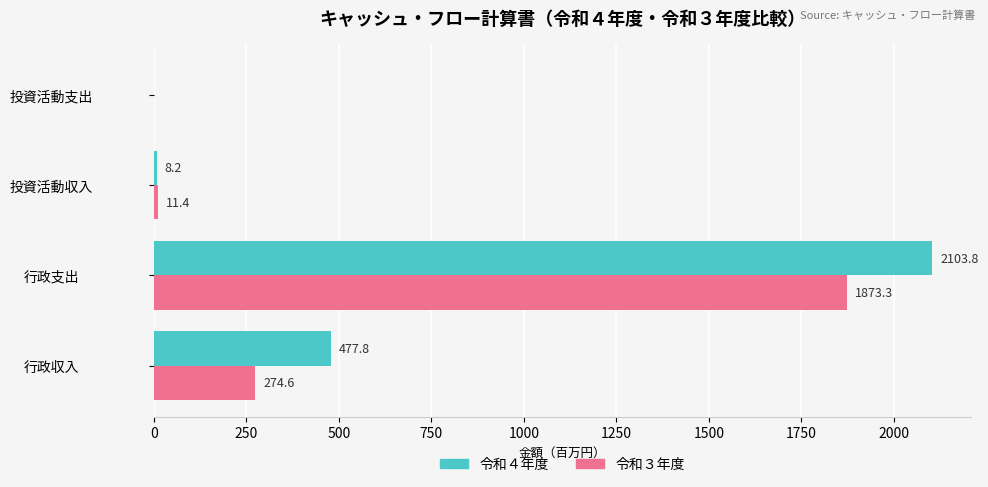

Which label corresponds to the largest value in the chart?

行政支出